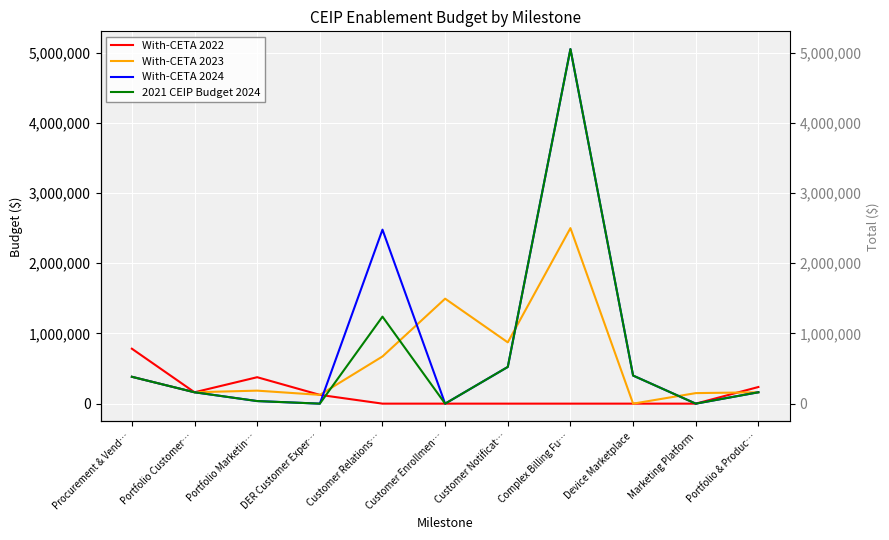

What is the label of the 4th point from the right?

Complex Billing Fu…